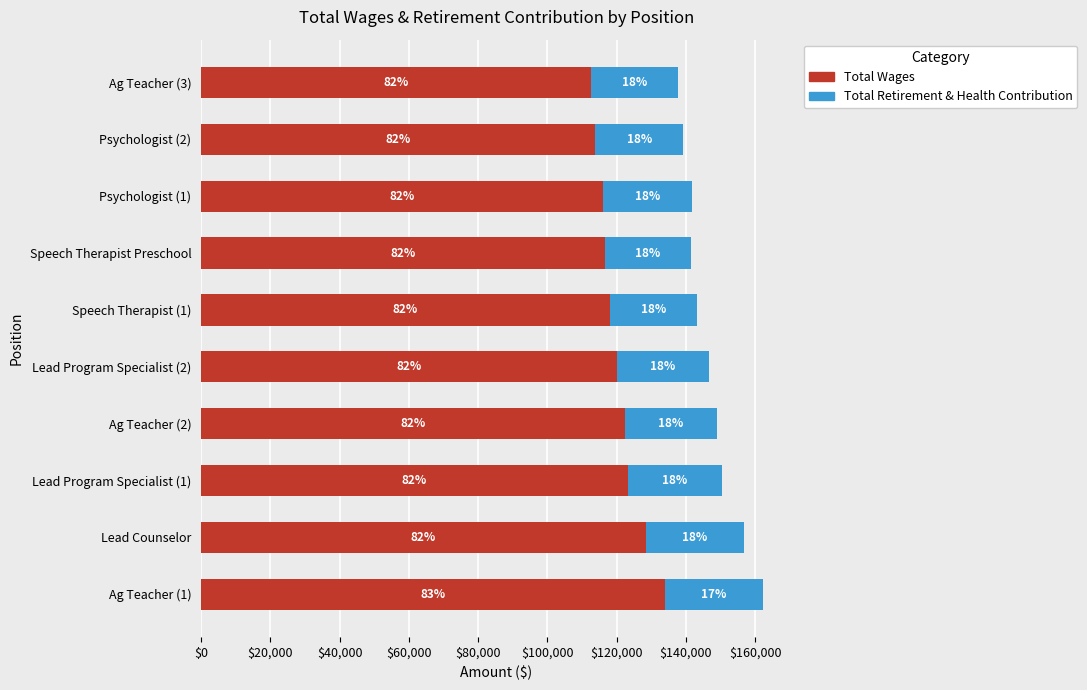

Are the bars horizontal?

Yes